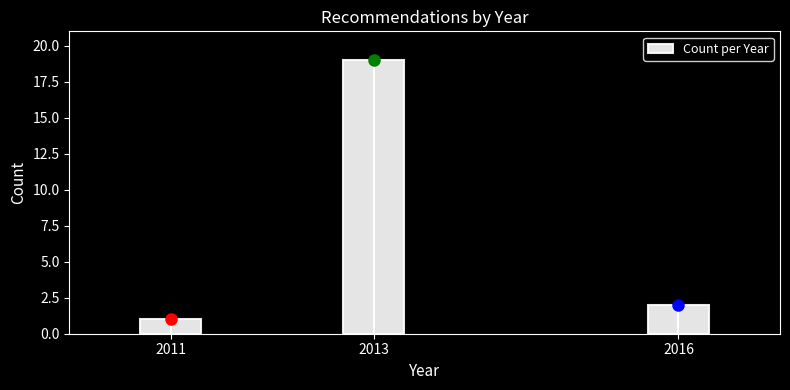

Reading left to right, transcribe all the data shown in this chart.

1	19	2